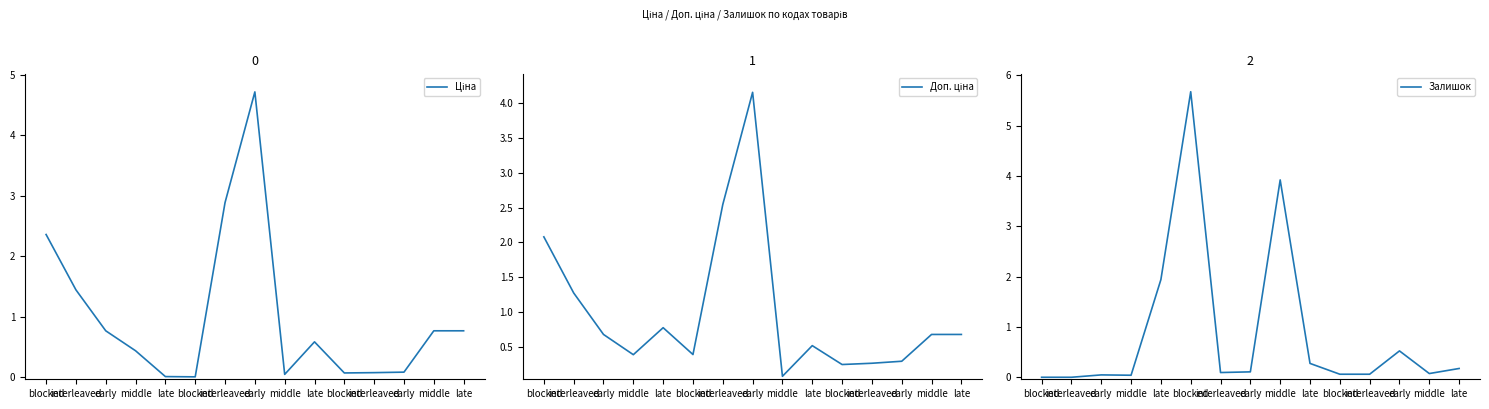

How many data points does each series have?

15